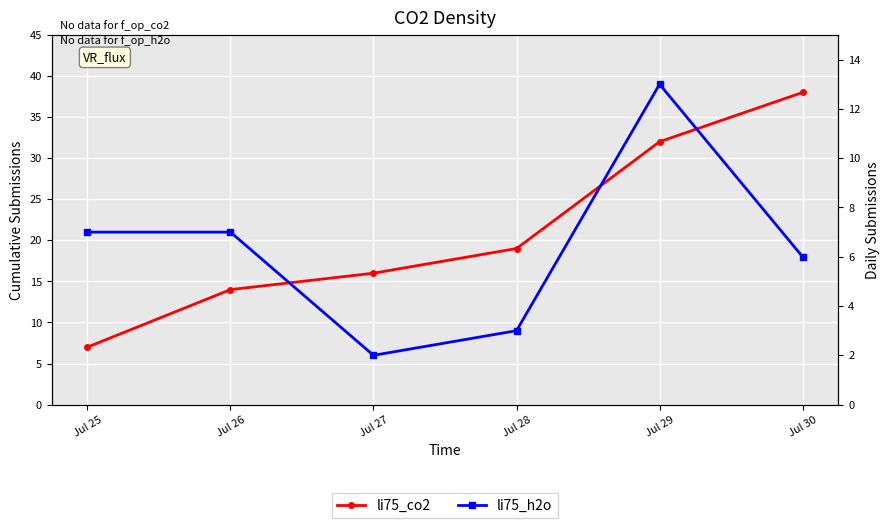

Is this an area chart (filled region under the line)?

No